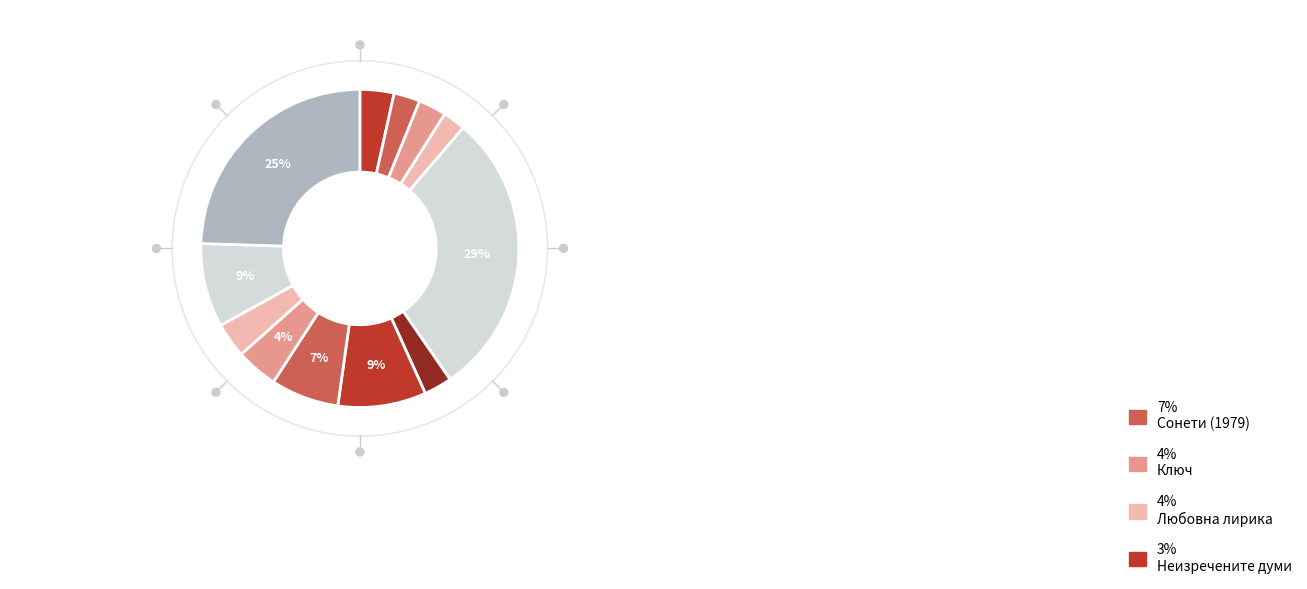

Rank the categories by value from lowest to highest.

Призрачна луна, Капки смола, На стъпки от себе си, Орис, Неизречените думи, Любовна лирика, Ключ, Сонети (1979), Сонети (2012), Сонети (1972), Поезия, Заветни лири